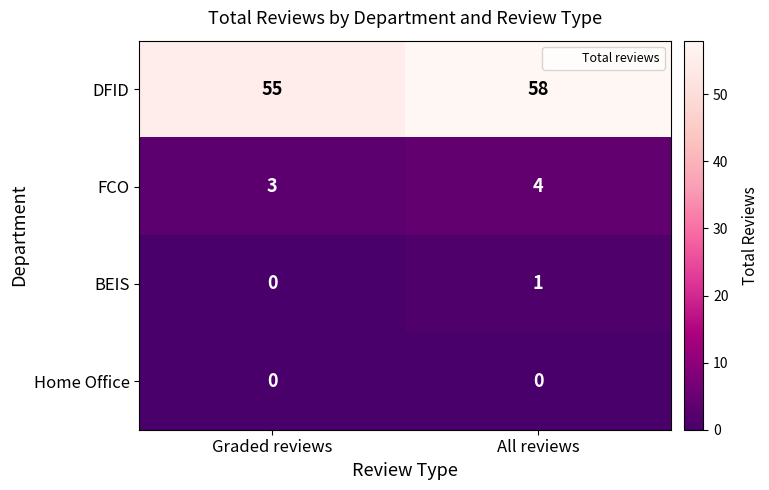

Rank the series by their maximum value, from highest to lowest.

DFID, FCO, BEIS, Home Office